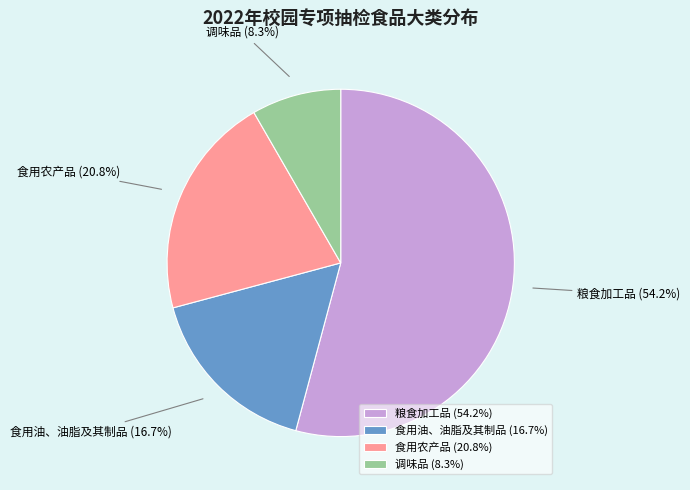

Combined, what portion of the pie is 粮食加工品 and 调味品?

62.5%